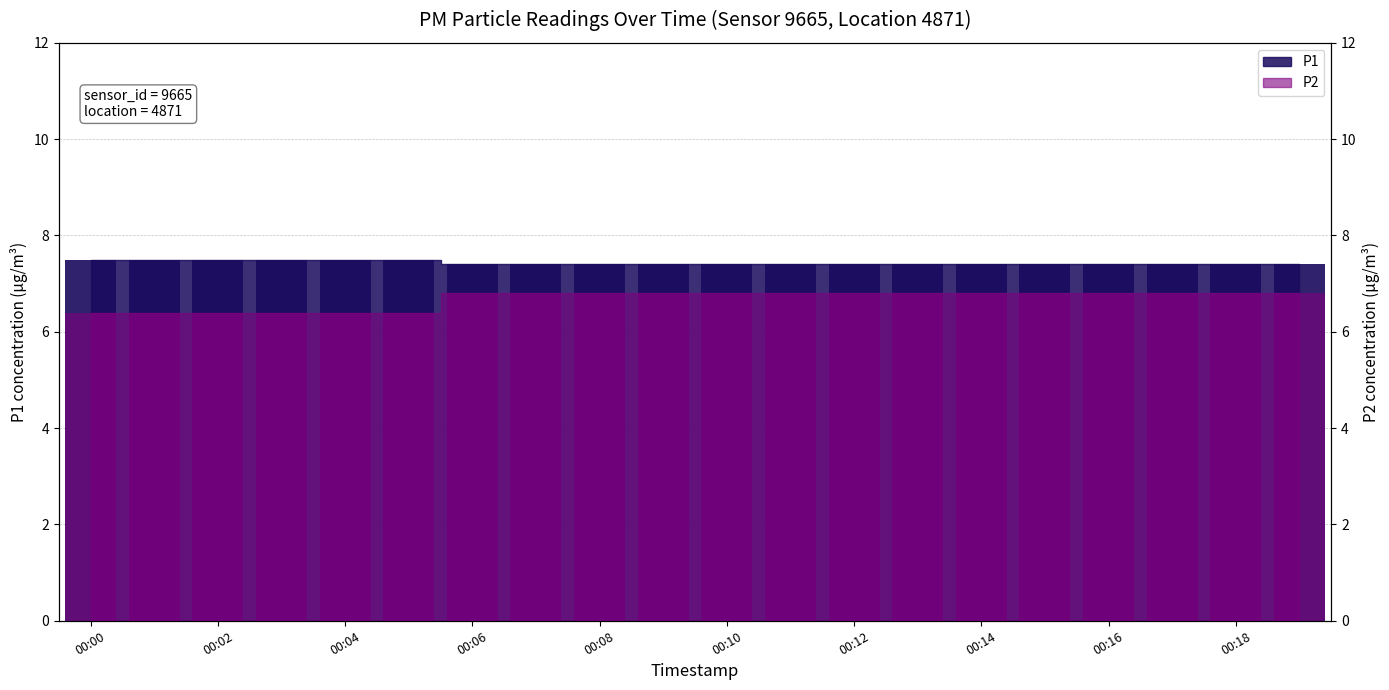

Reading left to right, transcribe all the data shown in this chart.

P1: 7.5	7.5	7.5	7.5	7.5	7.5	7.4	7.4	7.4	7.4	7.4	7.4	7.4	7.4	7.4	7.4	7.4	7.4	7.4	7.4
P2: 6.4	6.4	6.4	6.4	6.4	6.4	6.8	6.8	6.8	6.8	6.8	6.8	6.8	6.8	6.8	6.8	6.8	6.8	6.8	6.8